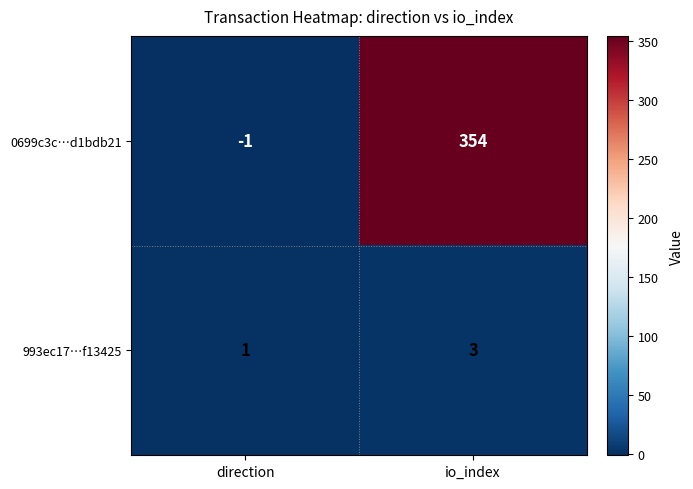

Reading right to left, extract all data points from this chart.

0699c3c…d1bdb21: io_index=354	direction=-1
993ec17…f13425: io_index=3	direction=1